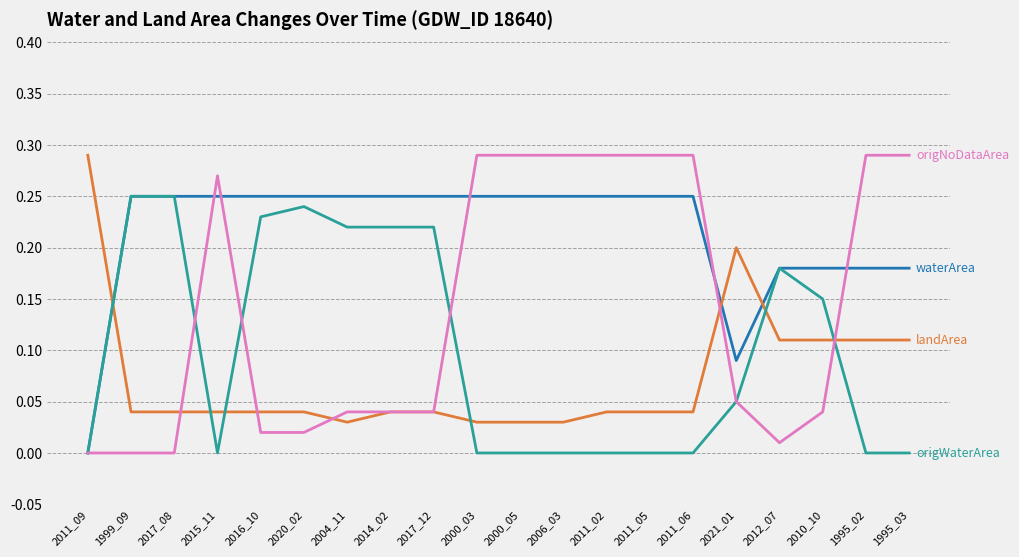

What position from the right is 1999_09?

19